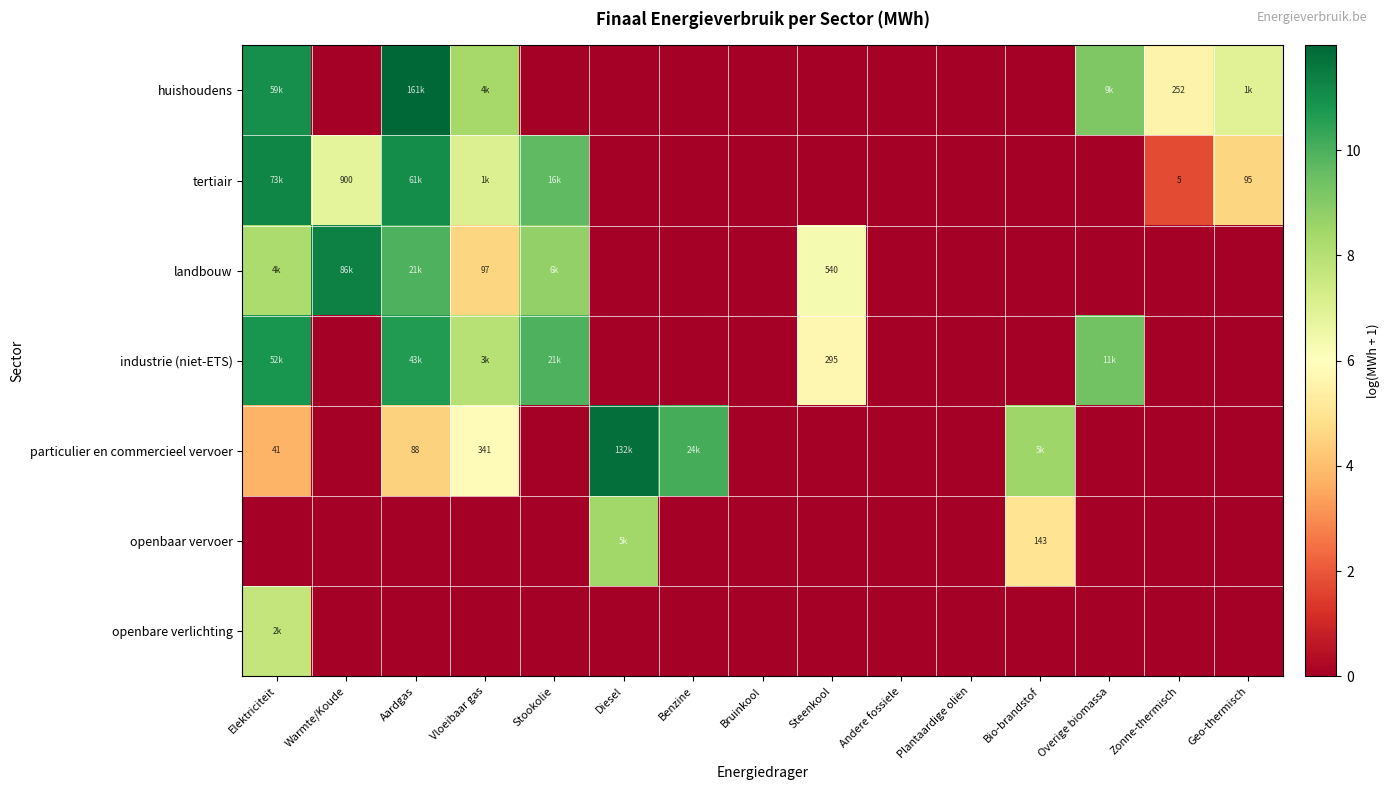

What is the difference between the maximum and minimum values in the openbaar vervoer series?

8.4